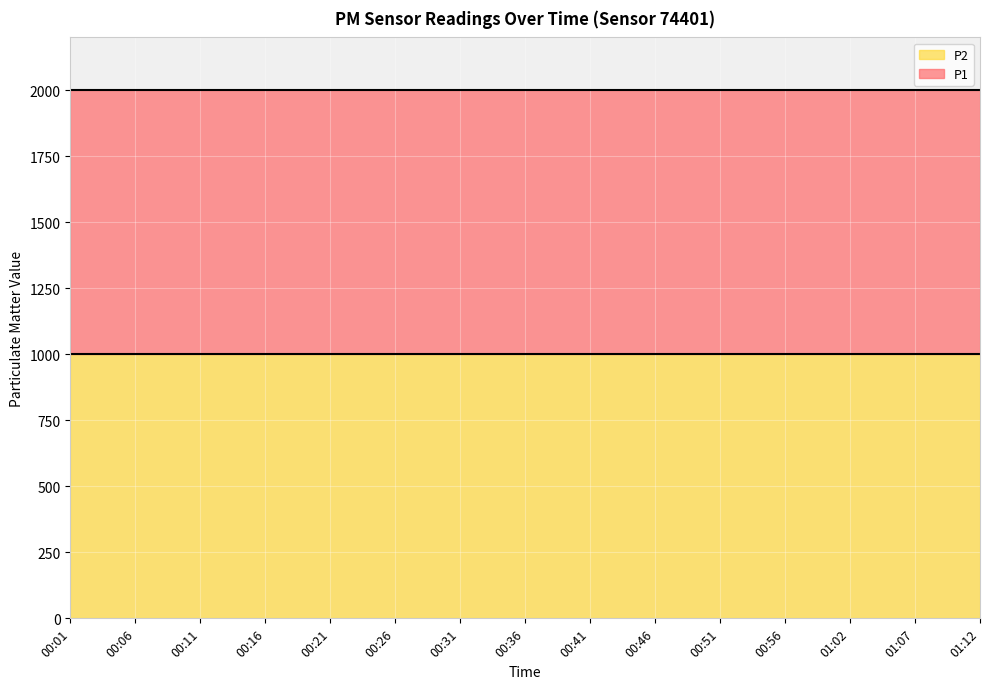

What is the maximum value for P1?

1999.9